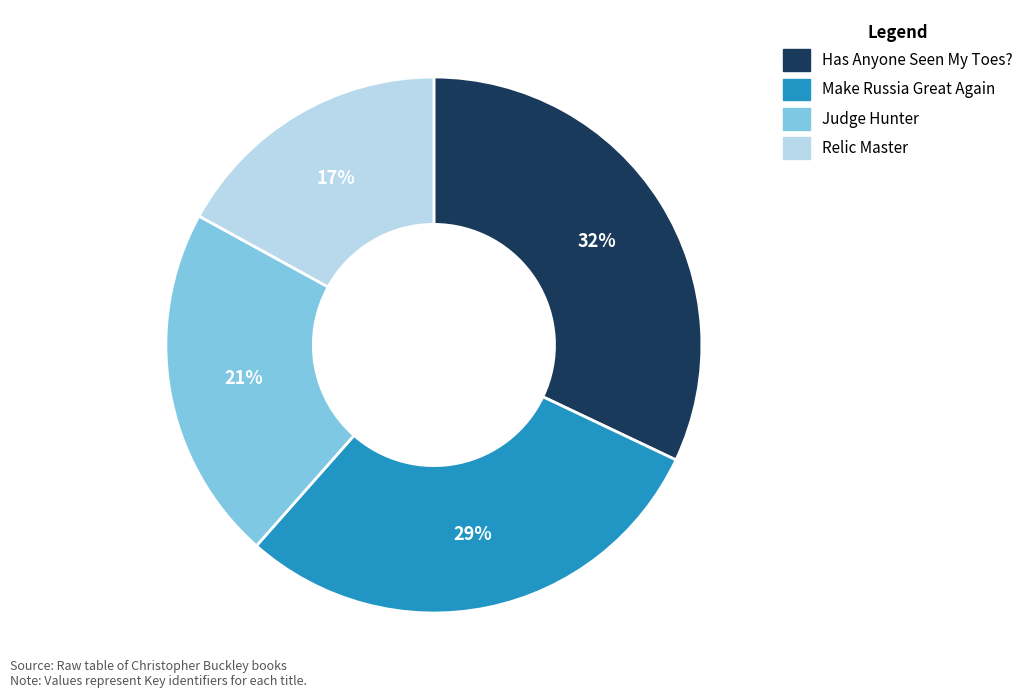

Between Has Anyone Seen My Toes? and Relic Master, which is larger?

Has Anyone Seen My Toes?